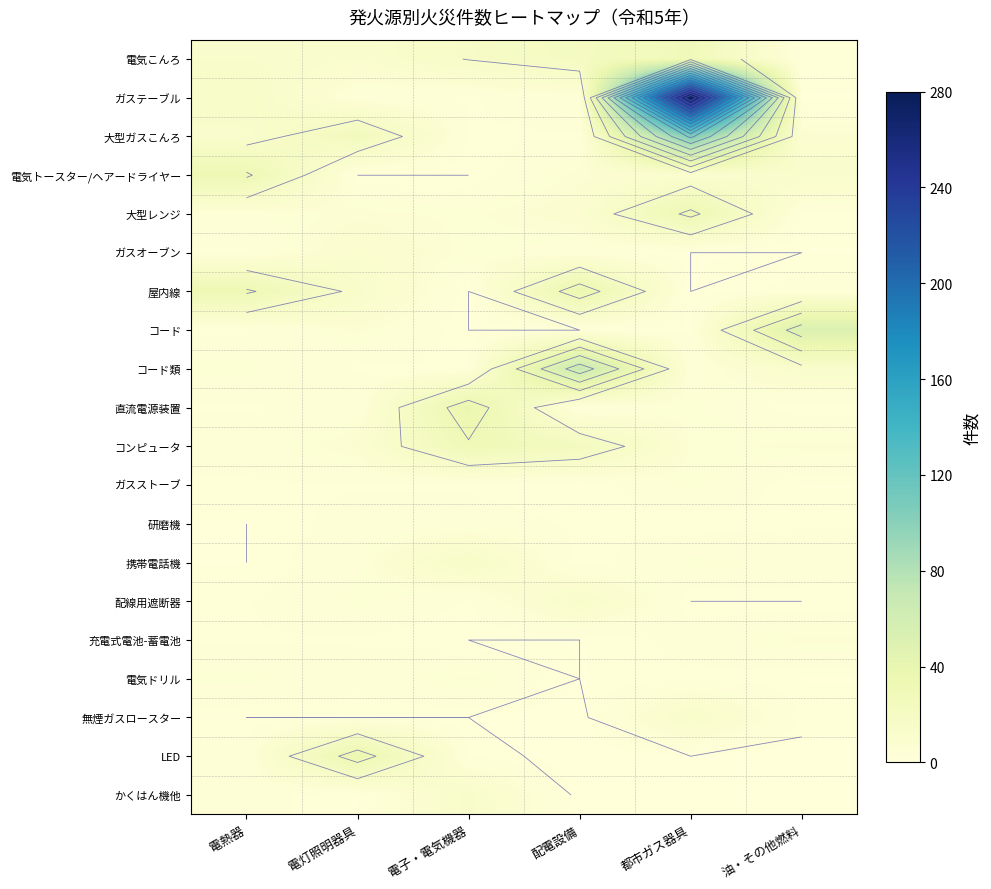

What is the total value across all series at 電子・電気機器?

146